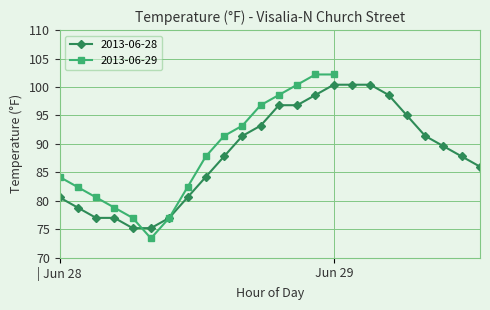

What is the value of the 15th point from the left?

98.6